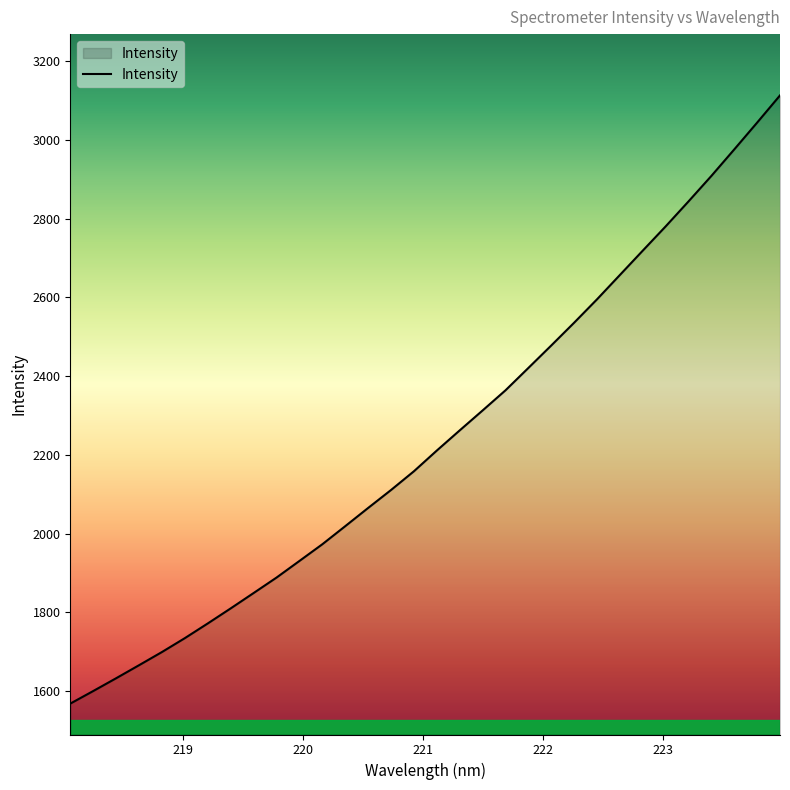

What is the difference between the maximum and minimum values?

1544.3